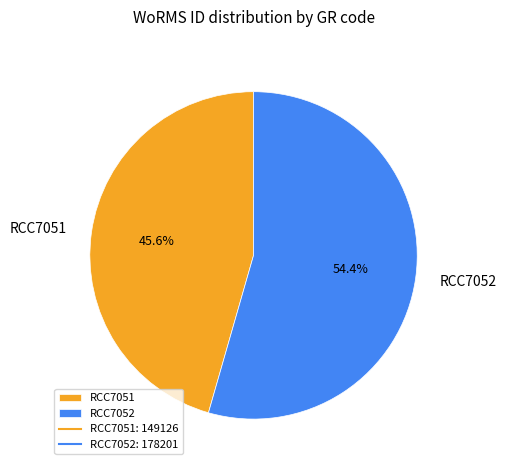

To the nearest percent, what is the average slice percentage?

50%